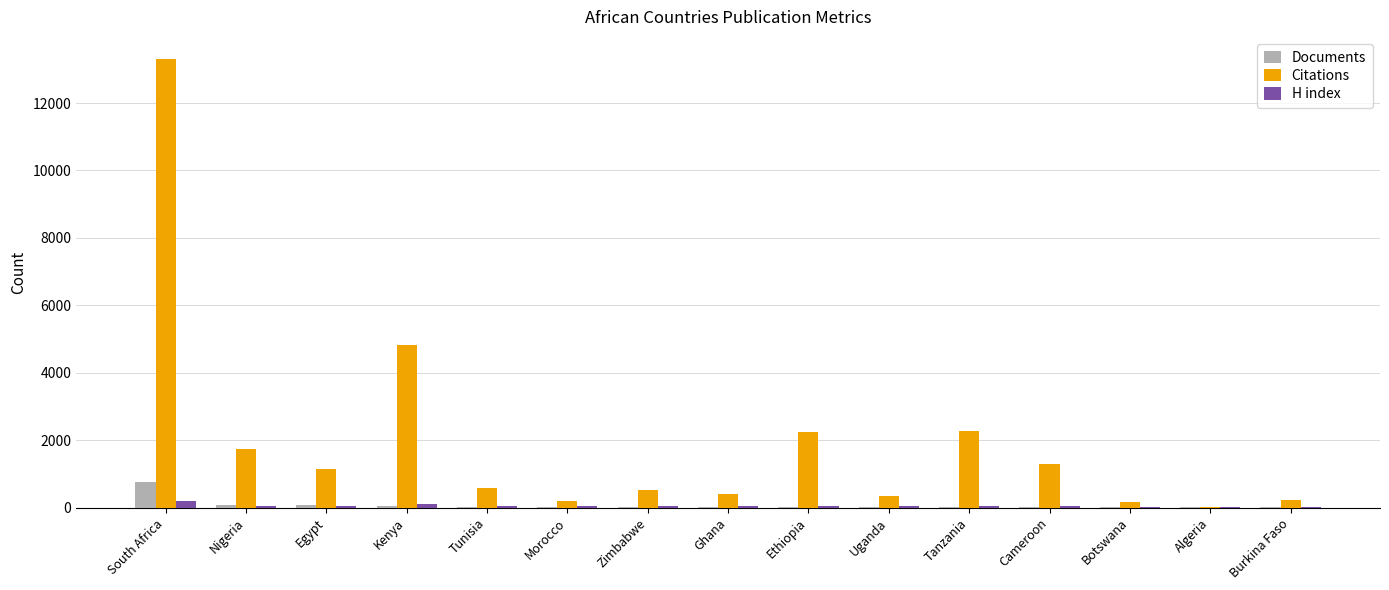

What is the sum of all Documents values?

1098